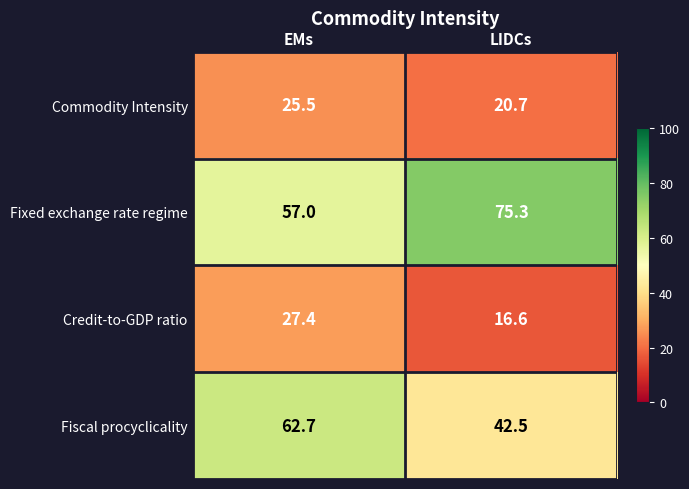

What is the difference between the maximum and minimum values in the Credit-to-GDP ratio series?

10.8